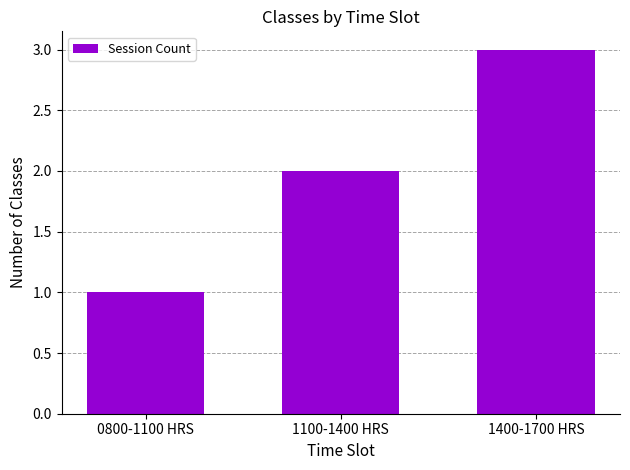

Reading right to left, extract all data points from this chart.

1400-1700 HRS=3	1100-1400 HRS=2	0800-1100 HRS=1